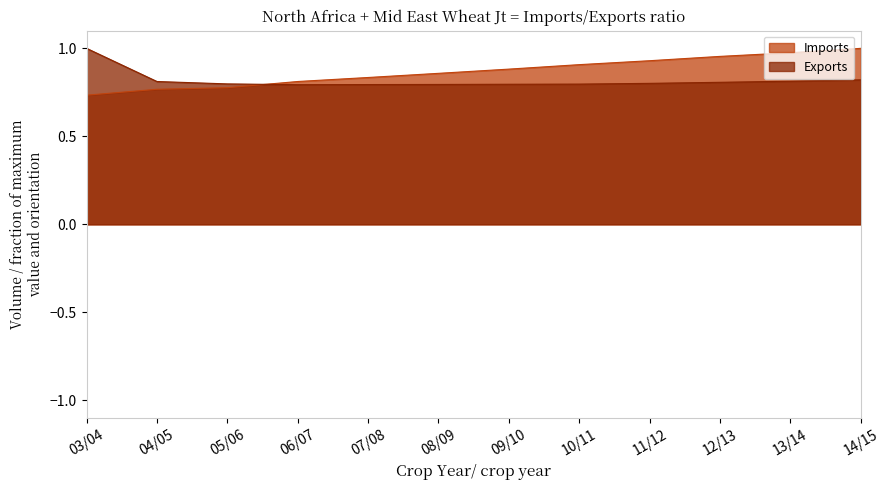

The Imports series shows 0.3 at 14/15. True or false?

False